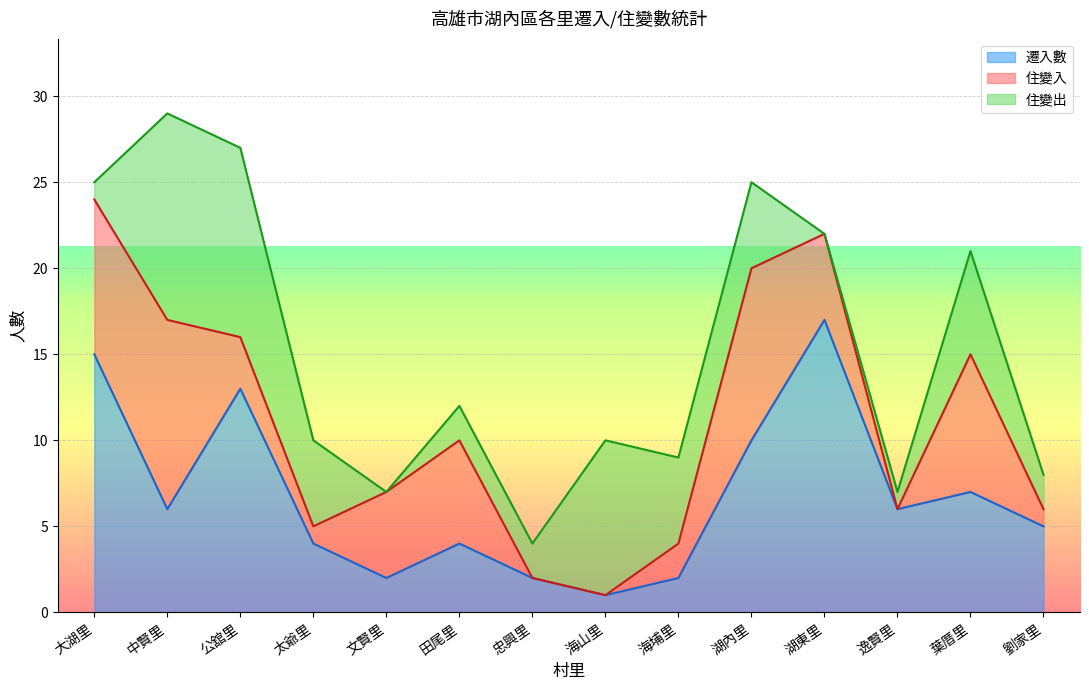

At which label does 遷入數 reach its peak?

湖東里